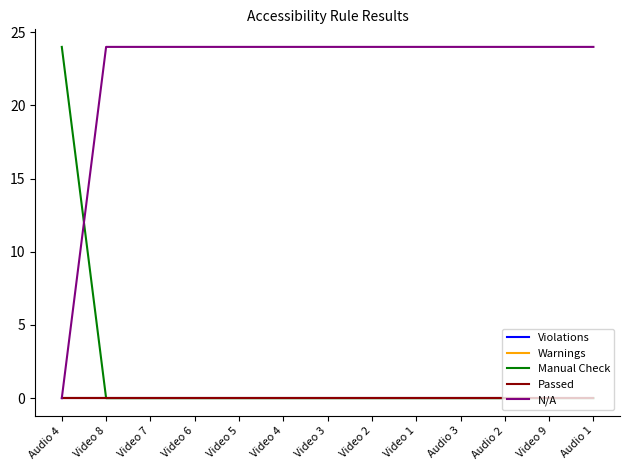

Reading right to left, what are all the values shown in this chart?

Violations: Audio 1=0	Video 9=0	Audio 2=0	Audio 3=0	Video 1=0	Video 2=0	Video 3=0	Video 4=0	Video 5=0	Video 6=0	Video 7=0	Video 8=0	Audio 4=0
Warnings: Audio 1=0	Video 9=0	Audio 2=0	Audio 3=0	Video 1=0	Video 2=0	Video 3=0	Video 4=0	Video 5=0	Video 6=0	Video 7=0	Video 8=0	Audio 4=0
Manual Check: Audio 1=0	Video 9=0	Audio 2=0	Audio 3=0	Video 1=0	Video 2=0	Video 3=0	Video 4=0	Video 5=0	Video 6=0	Video 7=0	Video 8=0	Audio 4=24
Passed: Audio 1=0	Video 9=0	Audio 2=0	Audio 3=0	Video 1=0	Video 2=0	Video 3=0	Video 4=0	Video 5=0	Video 6=0	Video 7=0	Video 8=0	Audio 4=0
N/A: Audio 1=24	Video 9=24	Audio 2=24	Audio 3=24	Video 1=24	Video 2=24	Video 3=24	Video 4=24	Video 5=24	Video 6=24	Video 7=24	Video 8=24	Audio 4=0